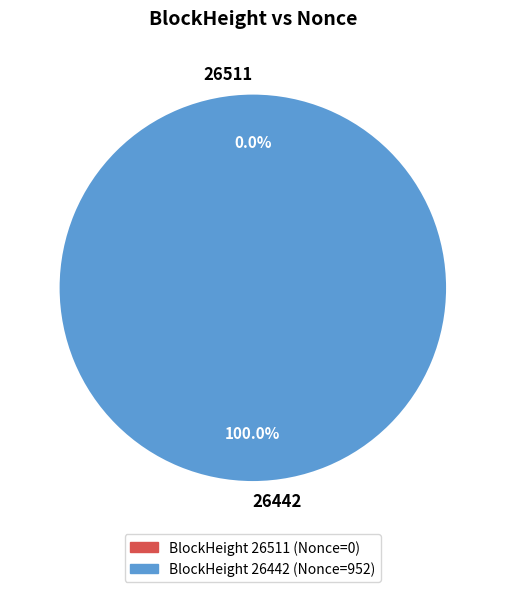

How many segments does this pie chart have?

2